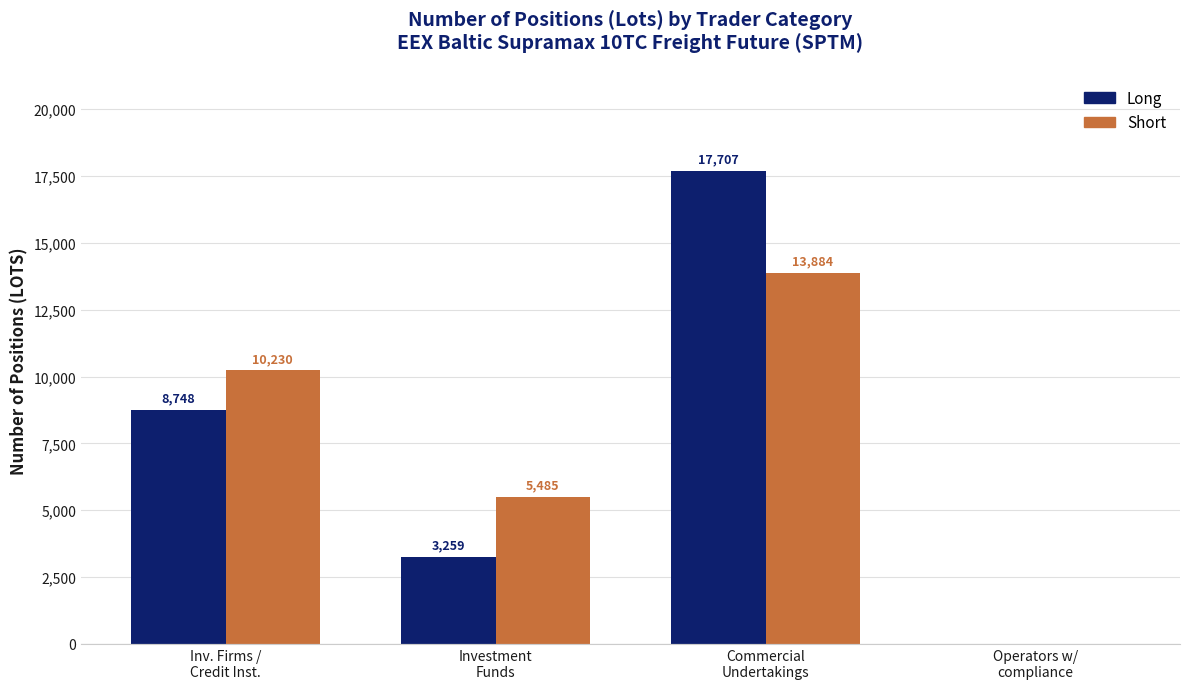

What is the sum of the Long values at Operators w/
compliance and Investment
Funds?

3259.0